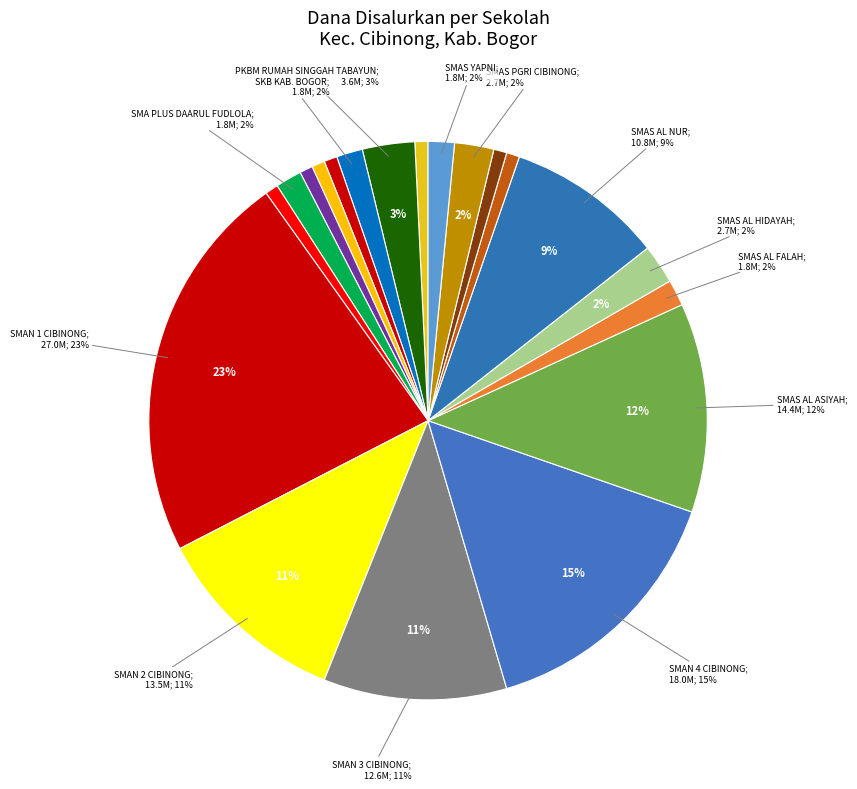

What is the change in value from SMAN 2 CIBINONG to SMAS PGRI CIBINONG?

-10800000